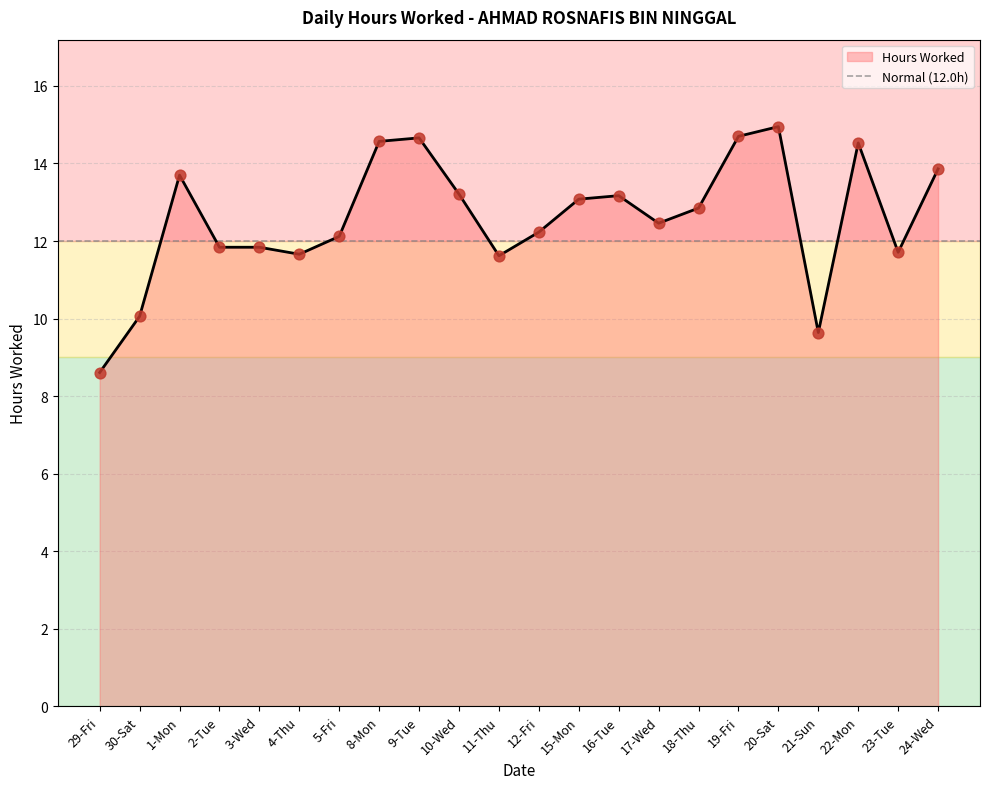

Approximately how many times larger is the value at 9-Tue compared to 11-Thu?

1.3